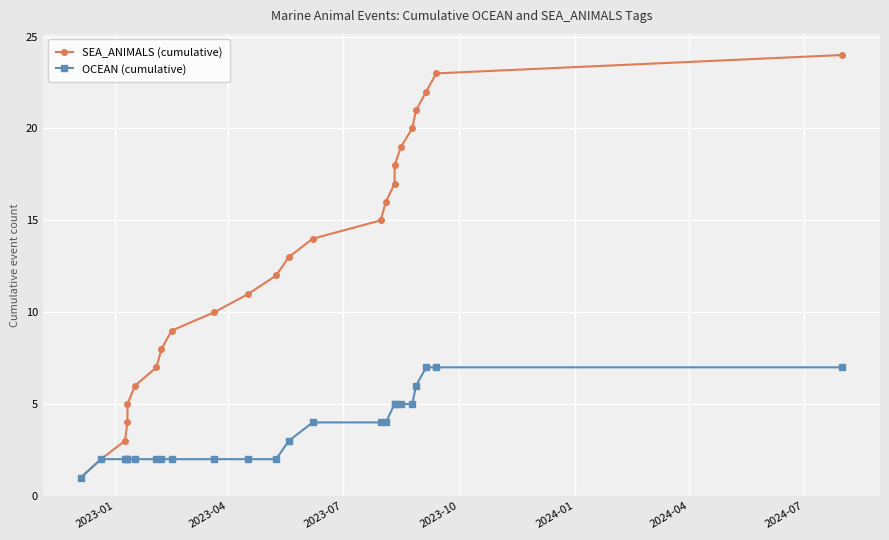

Rank the series by their maximum value, from highest to lowest.

SEA_ANIMALS (cumulative), OCEAN (cumulative)